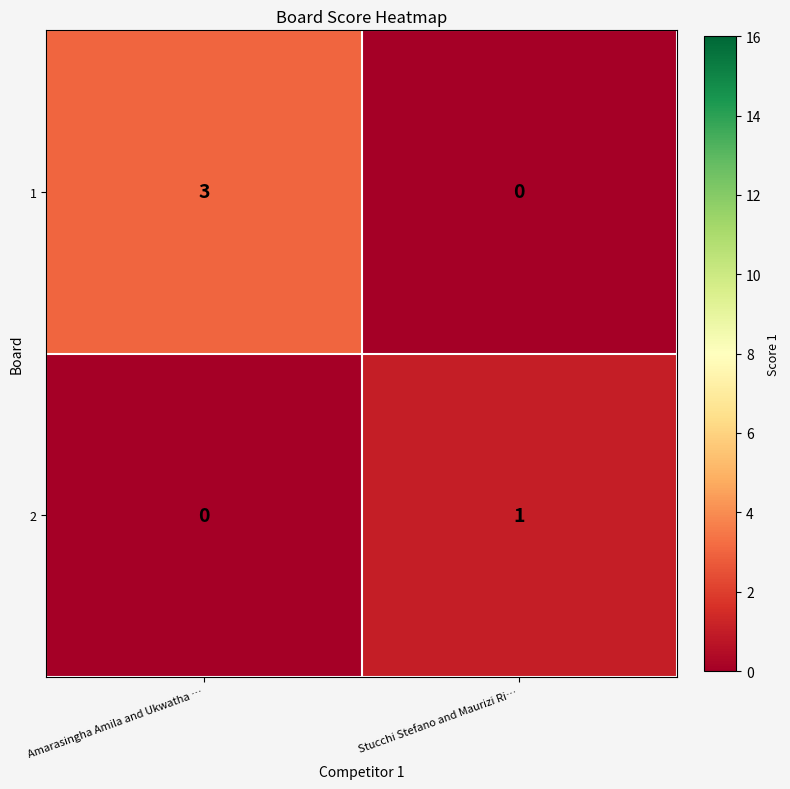

At which label is 1 closest to 1?

Stucchi Stefano and Maurizi Ri…